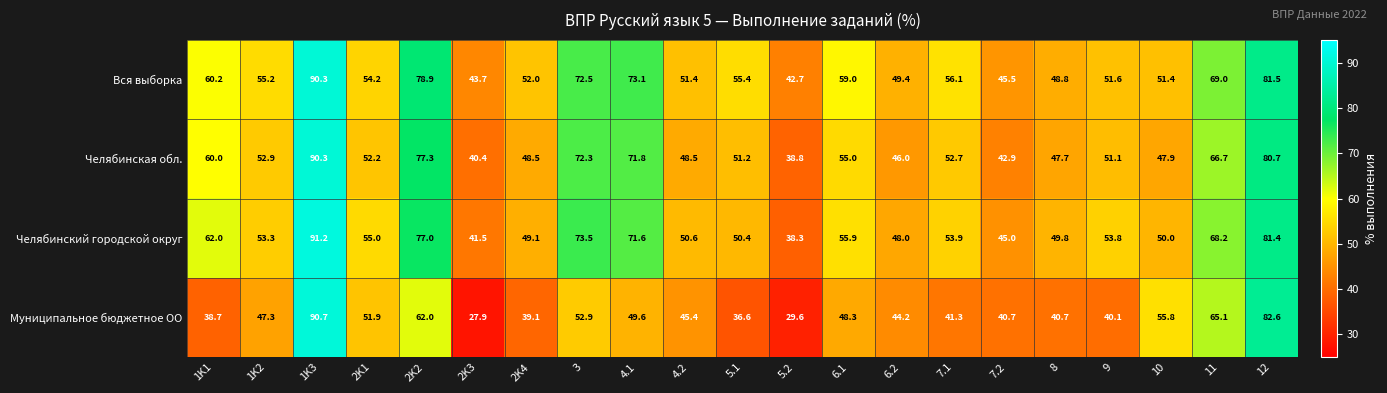

Rank the series at 2K2 from highest to lowest value.

Вся выборка, Челябинская обл., Челябинский городской округ, Муниципальное бюджетное ОО